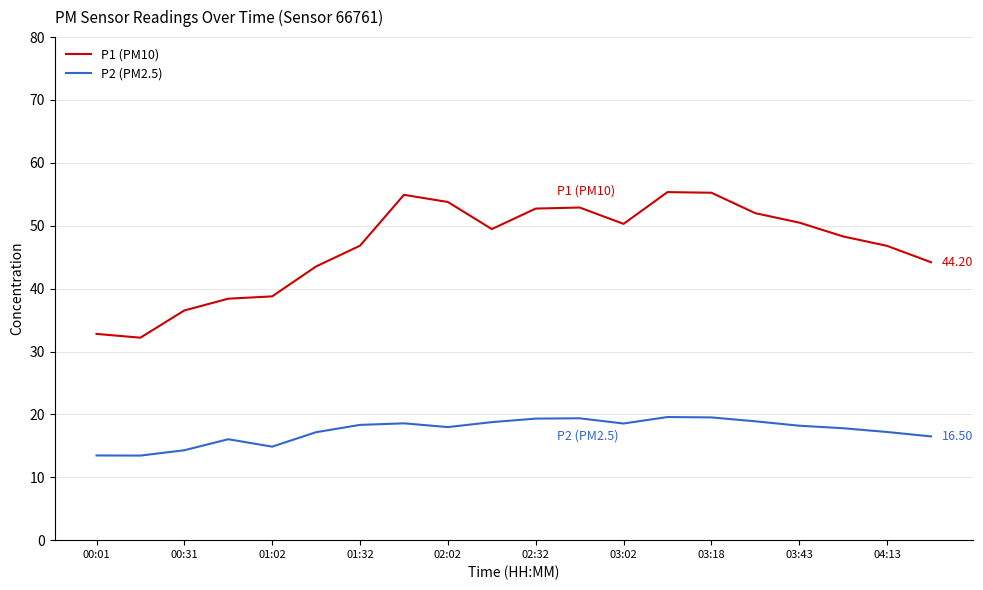

True or false: P1 (PM10) and P2 (PM2.5) intersect in this chart.

False